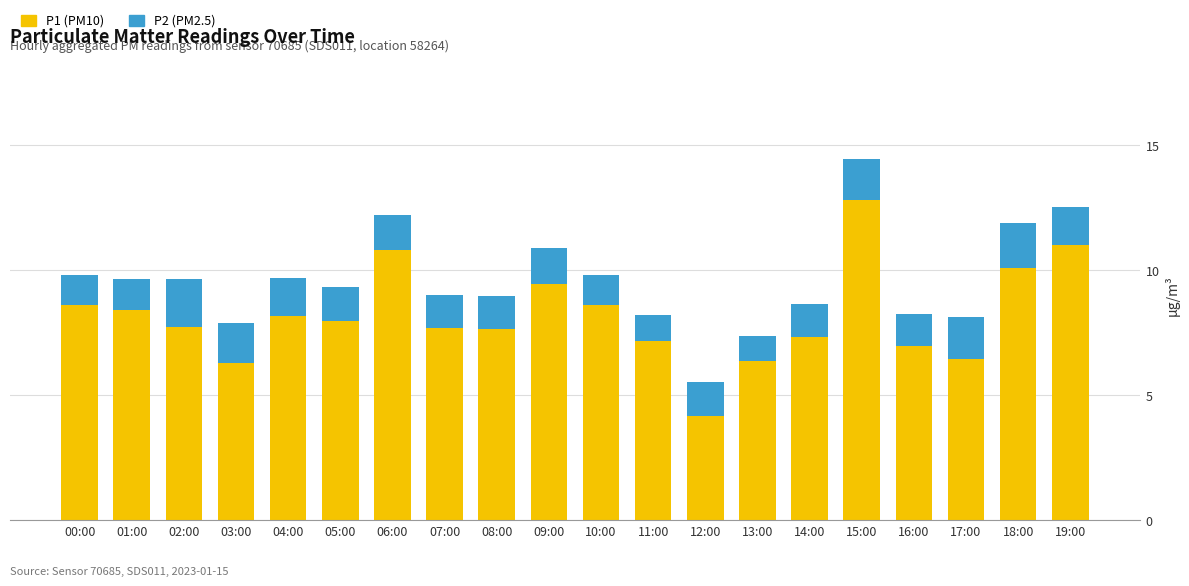

Does the chart contain stacked bars?

Yes